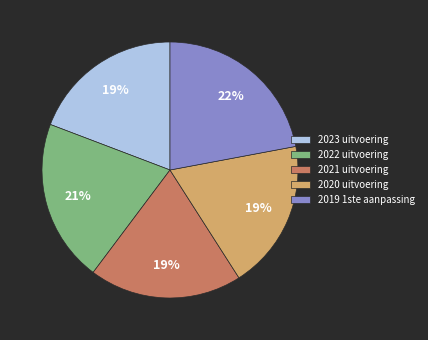

Which category has the biggest portion of the pie?

2019 1ste aanpassing